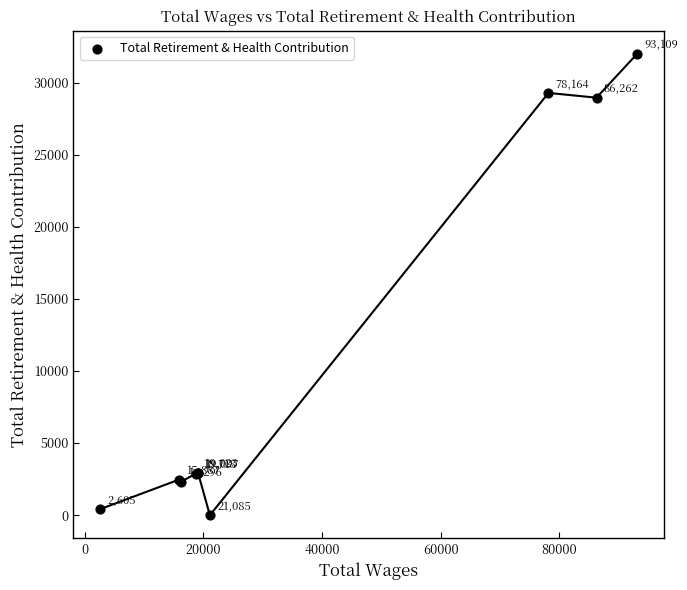

What Y value in the scatter plot is closest to 15994?

28947